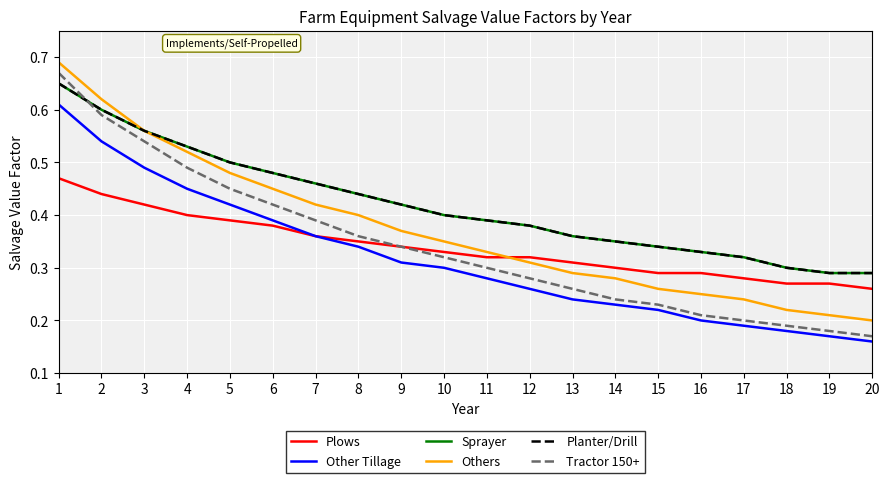

The value of Tractor 150+ at 16 is 0.4. True or false?

False